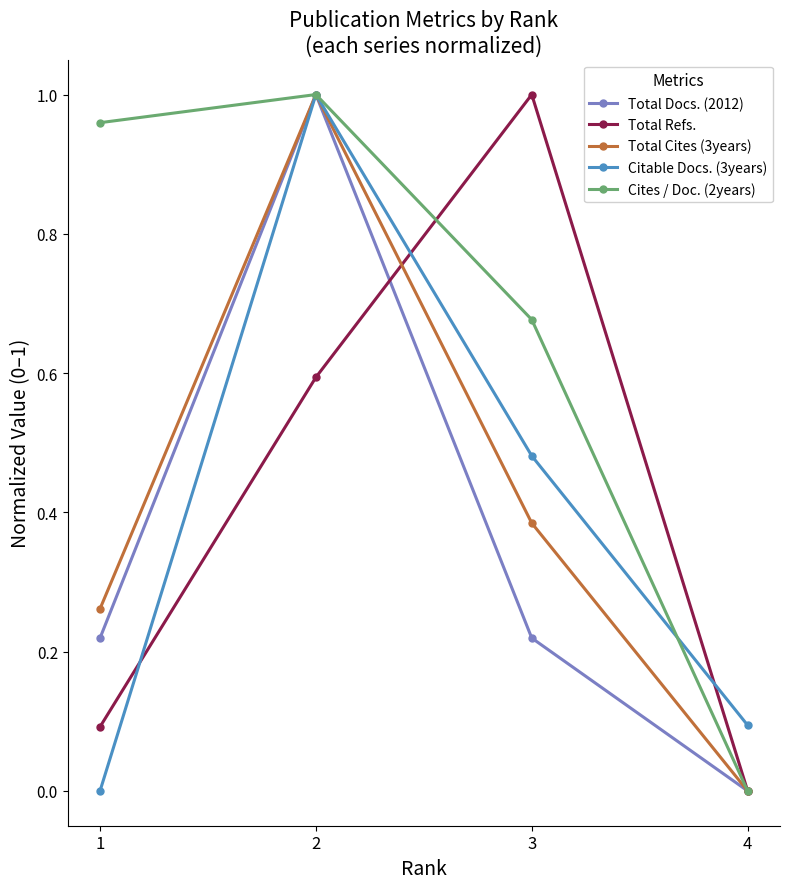

Which series changed the most between 1 and 4?

Cites / Doc. (2years)